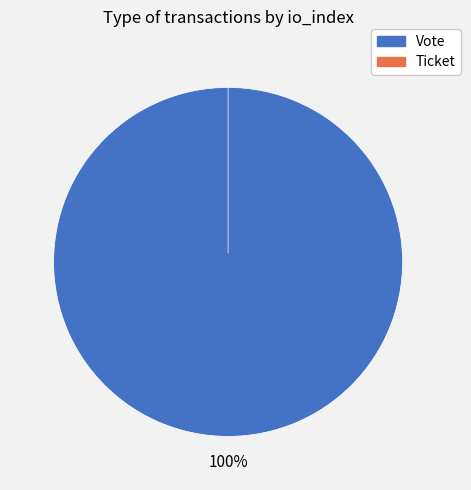

Which slice is the smallest?

Ticket